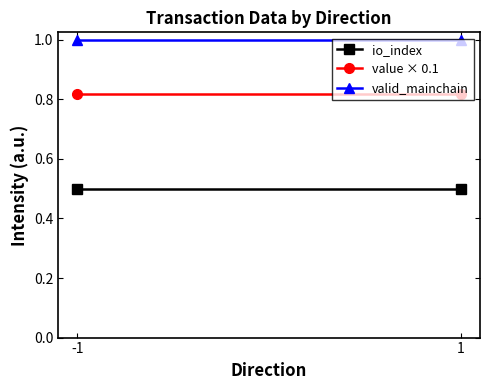

Is the value of valid_mainchain at 1 greater than the value of io_index at 1?

Yes